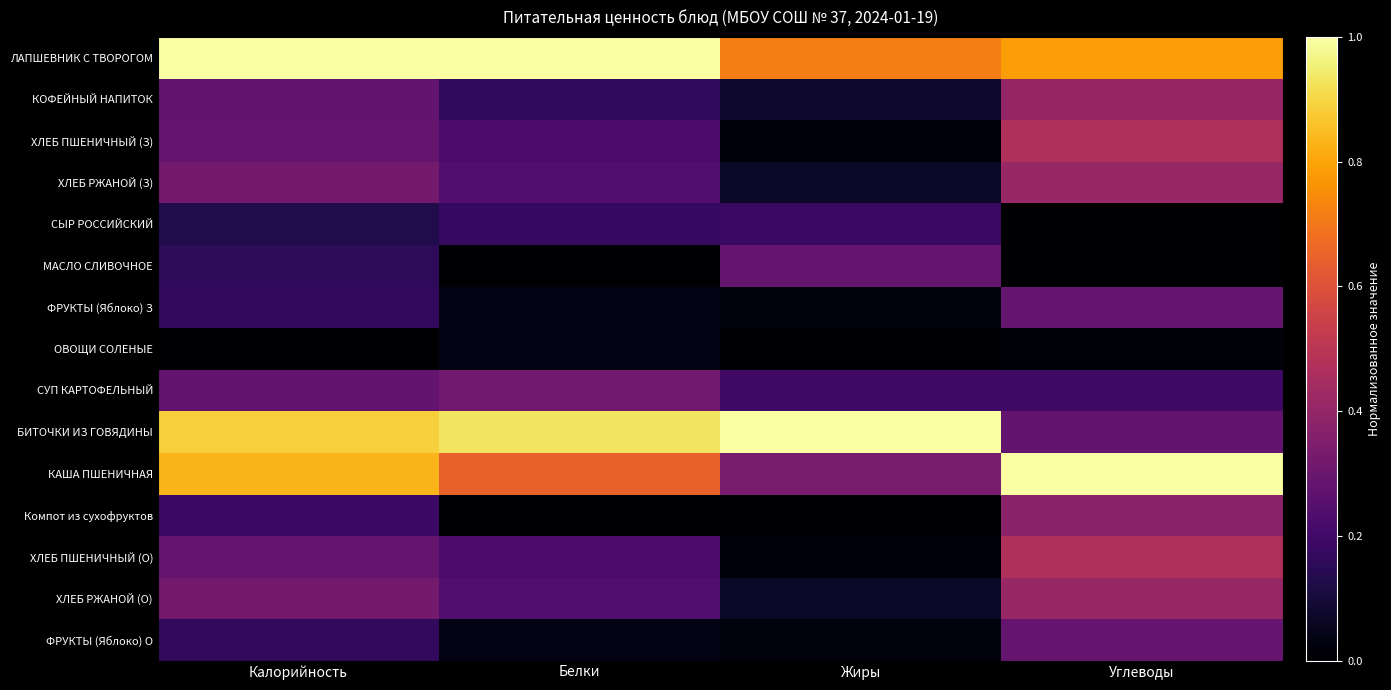

Reading left to right, list all the values displayed in this chart.

ЛАПШЕВНИК С ТВОРОГОМ: Калорийность=1.0	Белки=1.0	Жиры=0.7	Углеводы=0.8
КОФЕЙНЫЙ НАПИТОК: Калорийность=0.3	Белки=0.2	Жиры=0.1	Углеводы=0.4
ХЛЕБ ПШЕНИЧНЫЙ (З): Калорийность=0.3	Белки=0.2	Жиры=0.0	Углеводы=0.5
ХЛЕБ РЖАНОЙ (З): Калорийность=0.3	Белки=0.2	Жиры=0.1	Углеводы=0.4
СЫР РОССИЙСКИЙ: Калорийность=0.1	Белки=0.2	Жиры=0.2	Углеводы=0.0
МАСЛО СЛИВОЧНОЕ: Калорийность=0.2	Белки=0.0	Жиры=0.3	Углеводы=0.0
ФРУКТЫ (Яблоко) З: Калорийность=0.2	Белки=0.0	Жиры=0.0	Углеводы=0.3
ОВОЩИ СОЛЕНЫЕ: Калорийность=0.0	Белки=0.0	Жиры=0.0	Углеводы=0.0
СУП КАРТОФЕЛЬНЫЙ: Калорийность=0.3	Белки=0.3	Жиры=0.2	Углеводы=0.2
БИТОЧКИ ИЗ ГОВЯДИНЫ: Калорийность=0.9	Белки=0.9	Жиры=1.0	Углеводы=0.3
КАША ПШЕНИЧНАЯ: Калорийность=0.8	Белки=0.6	Жиры=0.3	Углеводы=1.0
Компот из сухофруктов: Калорийность=0.2	Белки=0.0	Жиры=0.0	Углеводы=0.4
ХЛЕБ ПШЕНИЧНЫЙ (О): Калорийность=0.3	Белки=0.2	Жиры=0.0	Углеводы=0.5
ХЛЕБ РЖАНОЙ (О): Калорийность=0.3	Белки=0.2	Жиры=0.1	Углеводы=0.4
ФРУКТЫ (Яблоко) О: Калорийность=0.2	Белки=0.0	Жиры=0.0	Углеводы=0.3